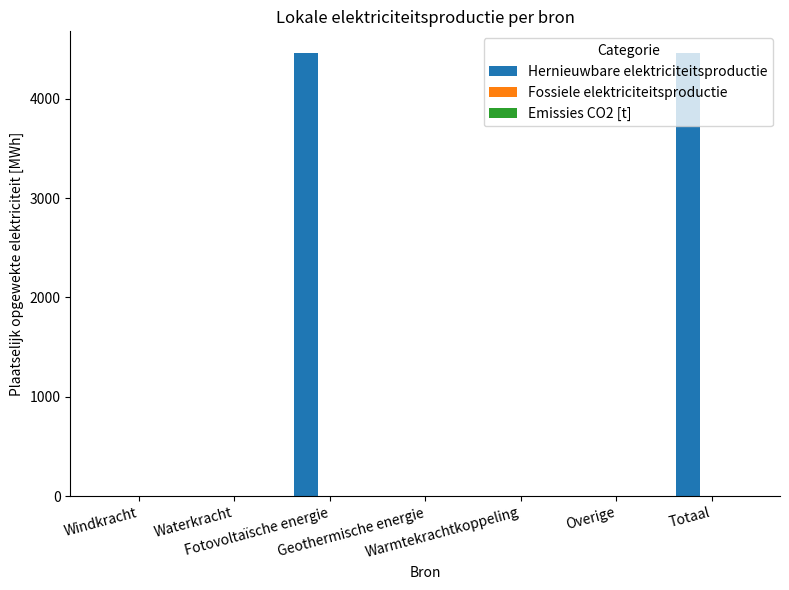

What is the sum of all values?

8908.0